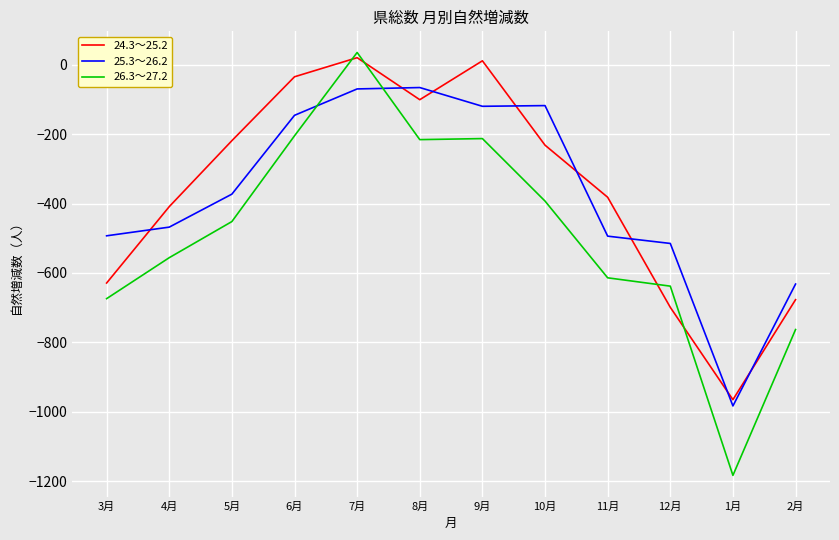

What is the highest value of the 26.3～27.2 series?

35